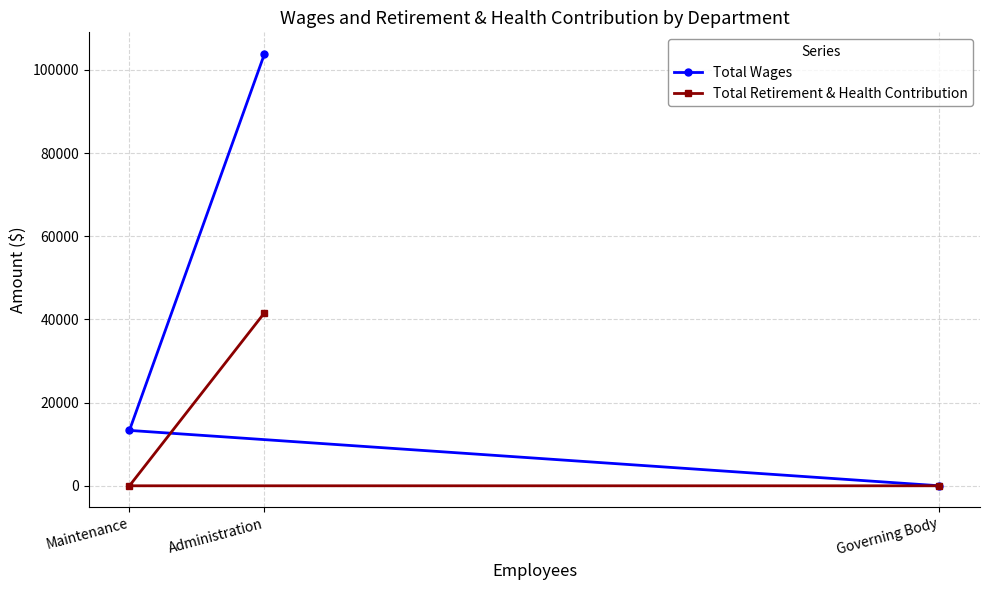

Is it true that Total Retirement & Health Contribution equals -22397 at Maintenance?

False